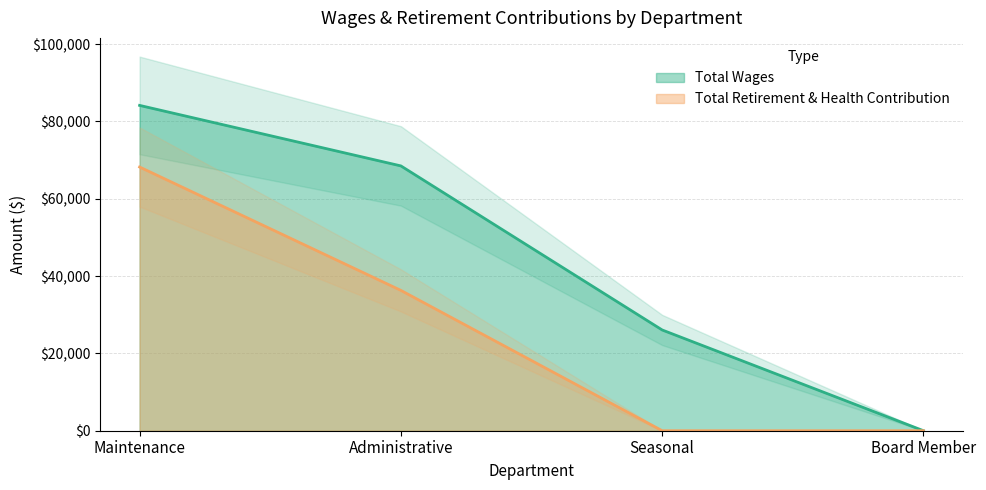

List the labels in order of Total Wages value, smallest first.

Board Member, Seasonal, Administrative, Maintenance